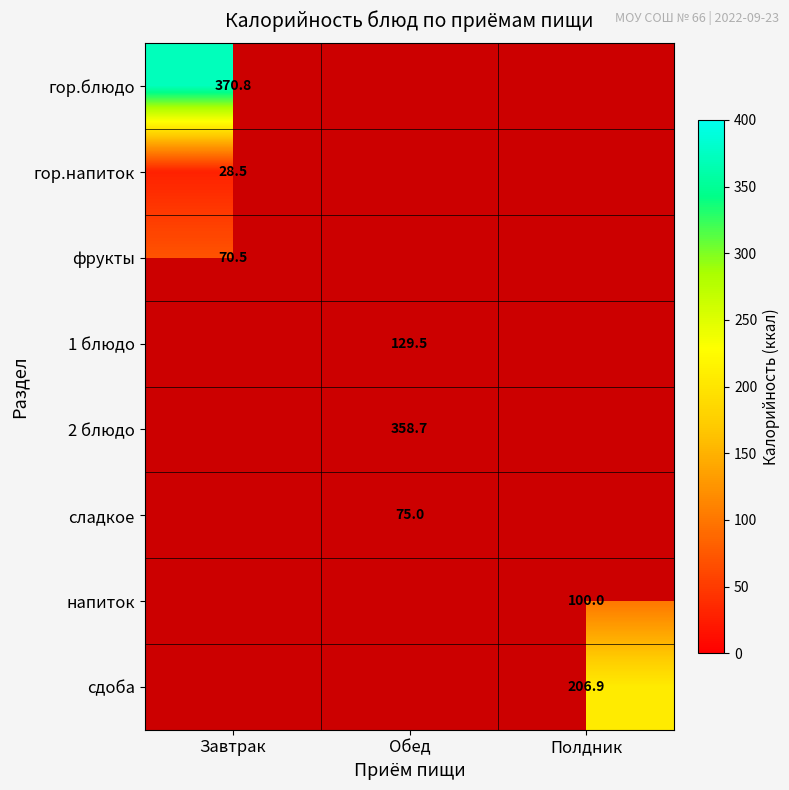

Is the value of 2 блюдо at Обед greater than the value of сладкое at Обед?

Yes